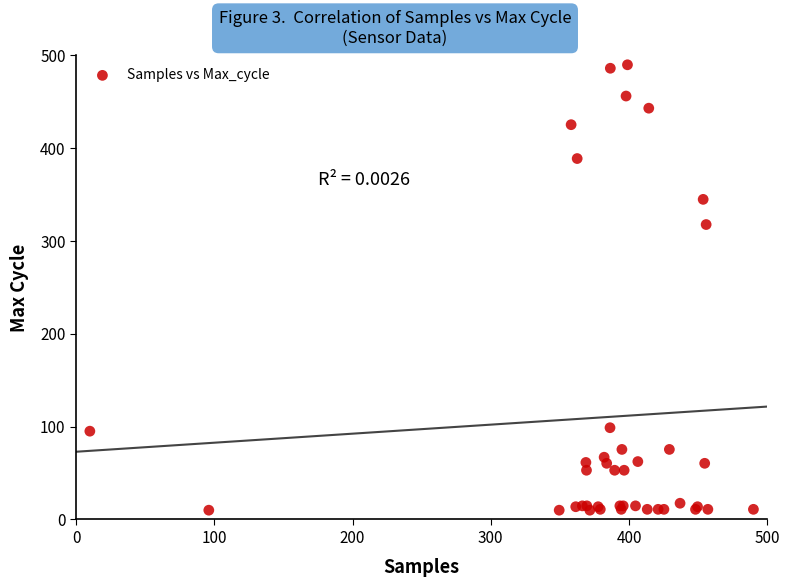

What Y value in the scatter plot is closest to 250?

317.8